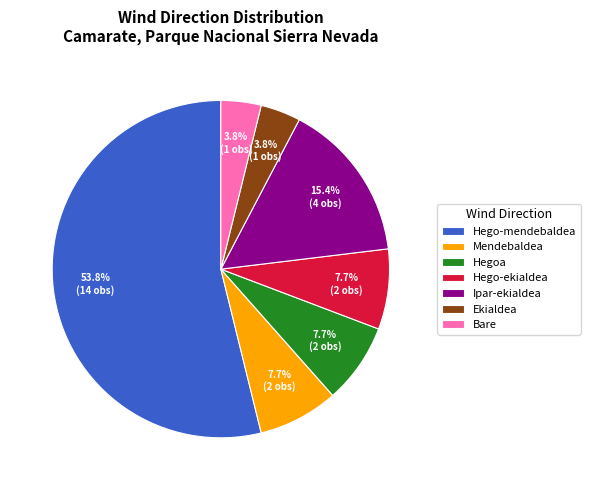

What is the ratio of the value at Mendebaldea to the value at Hego-ekialdea?

1.0